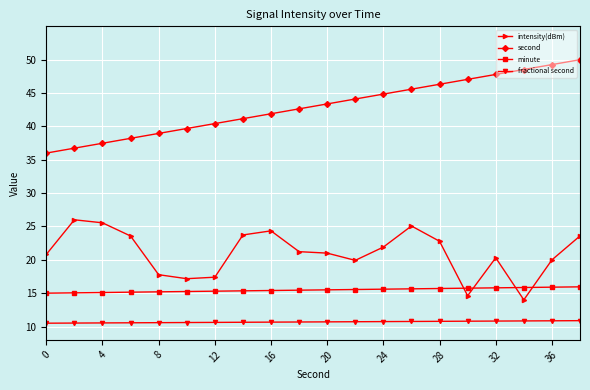

Rank the series by their maximum value, from highest to lowest.

second, intensity(dBm), minute, fractional second